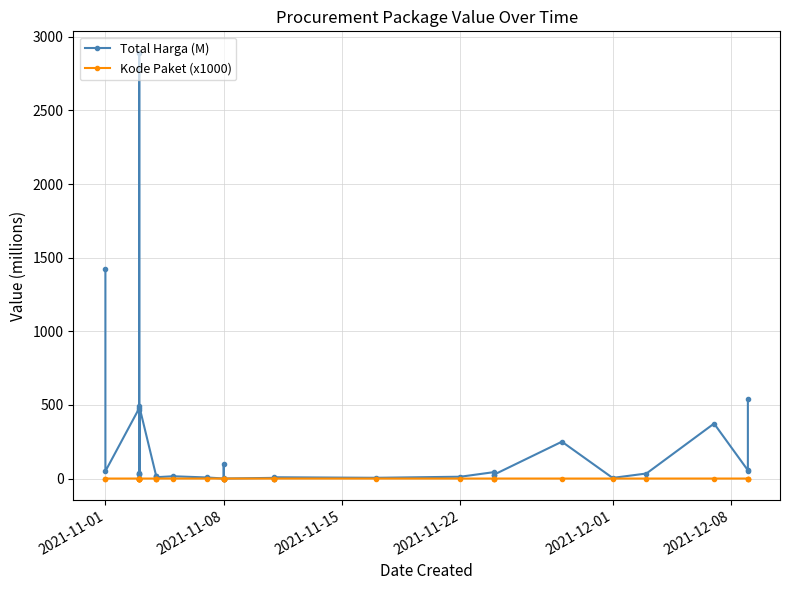

Where is Total Harga (M) nearest to the value 1446?

2021-11-01